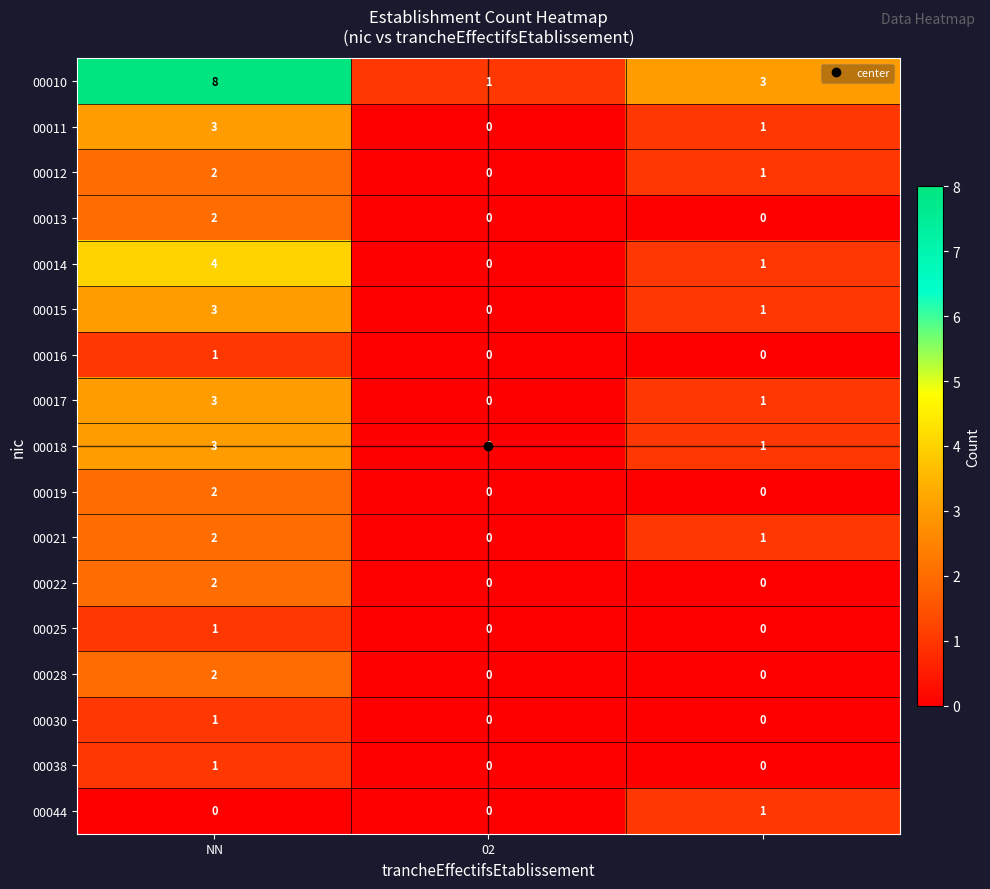

What is the maximum value shown in the chart?

8